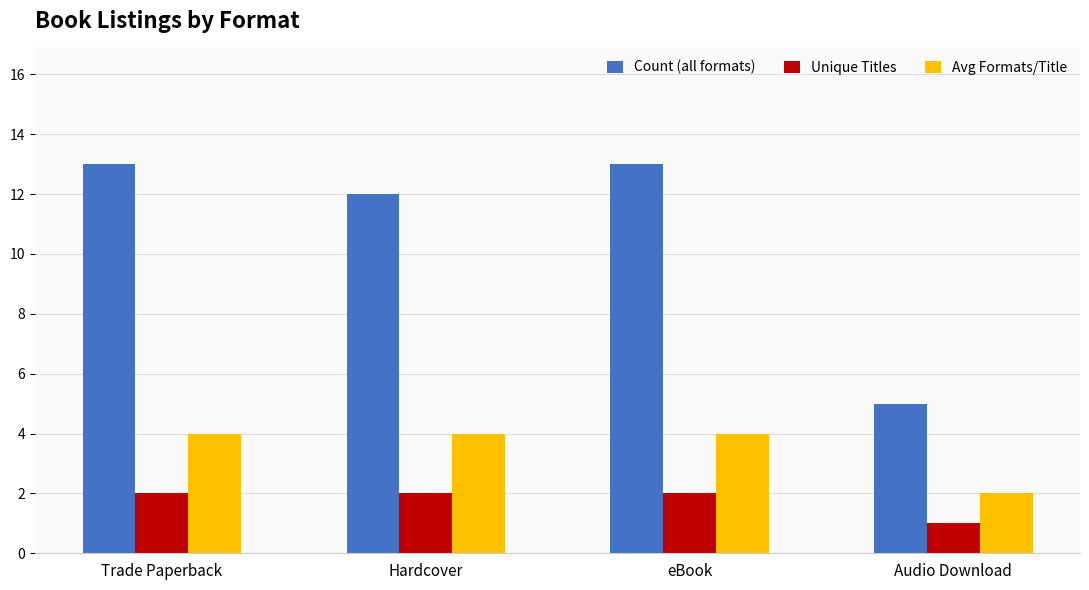

What position from the left is Audio Download?

4